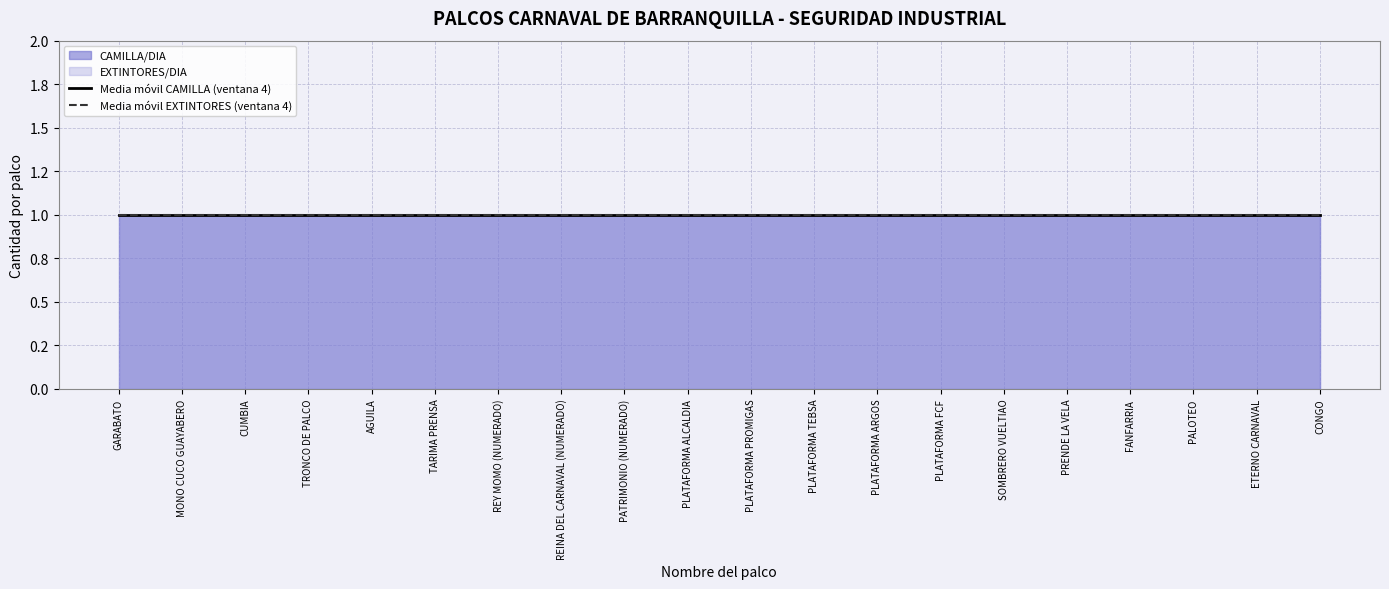

What is the sum of the extintores_dia values at 15 and 19?

2